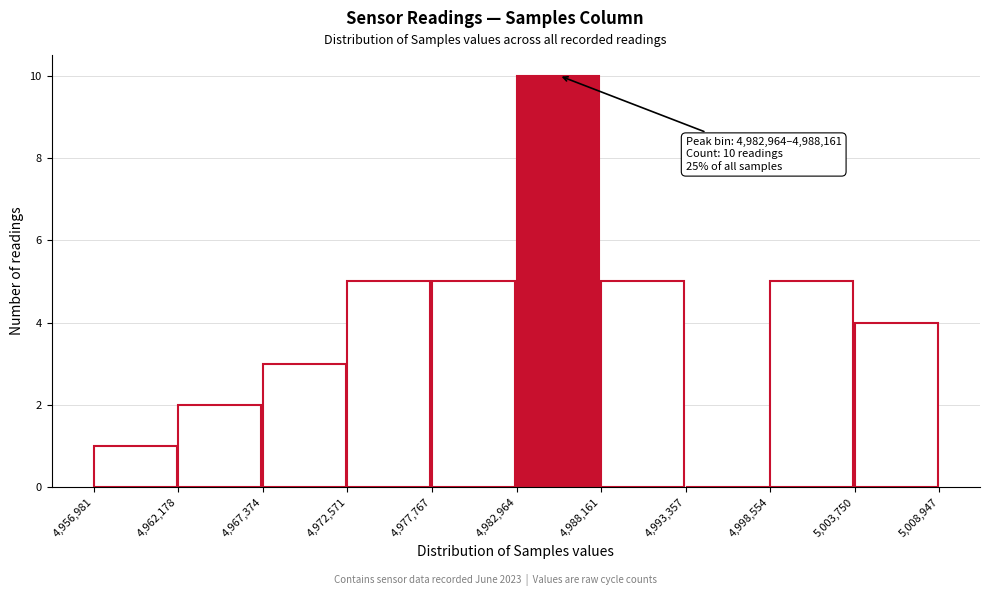

Which range on the x-axis has the tallest bar?

4,982,964 to 4,988,161